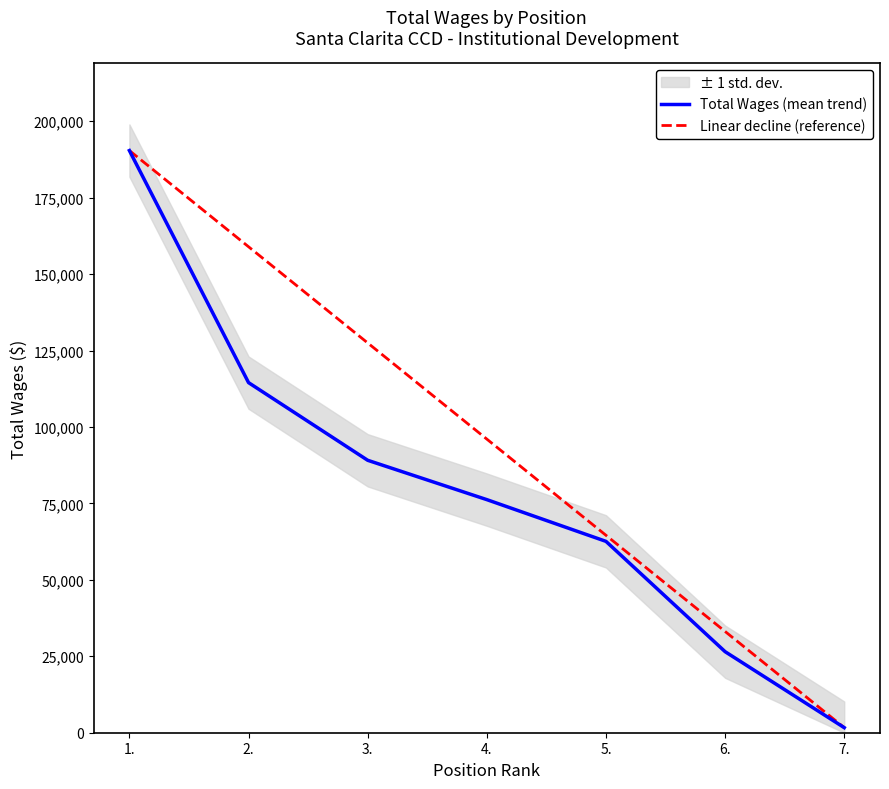

Rank the series by their maximum value, from highest to lowest.

Total Wages (mean trend), Linear decline (reference)